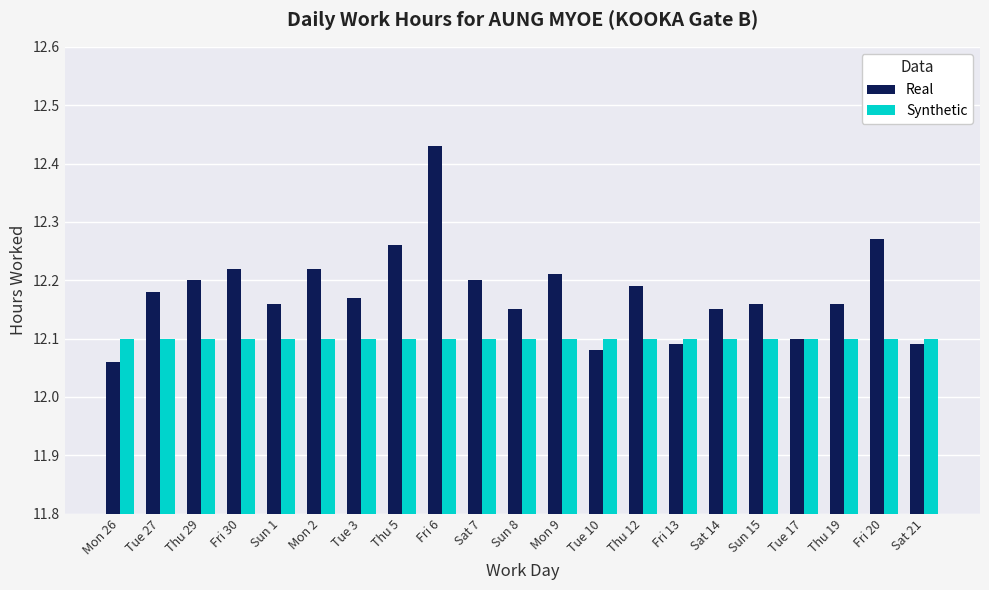

At which category does the chart reach its peak across all series?

Fri 6